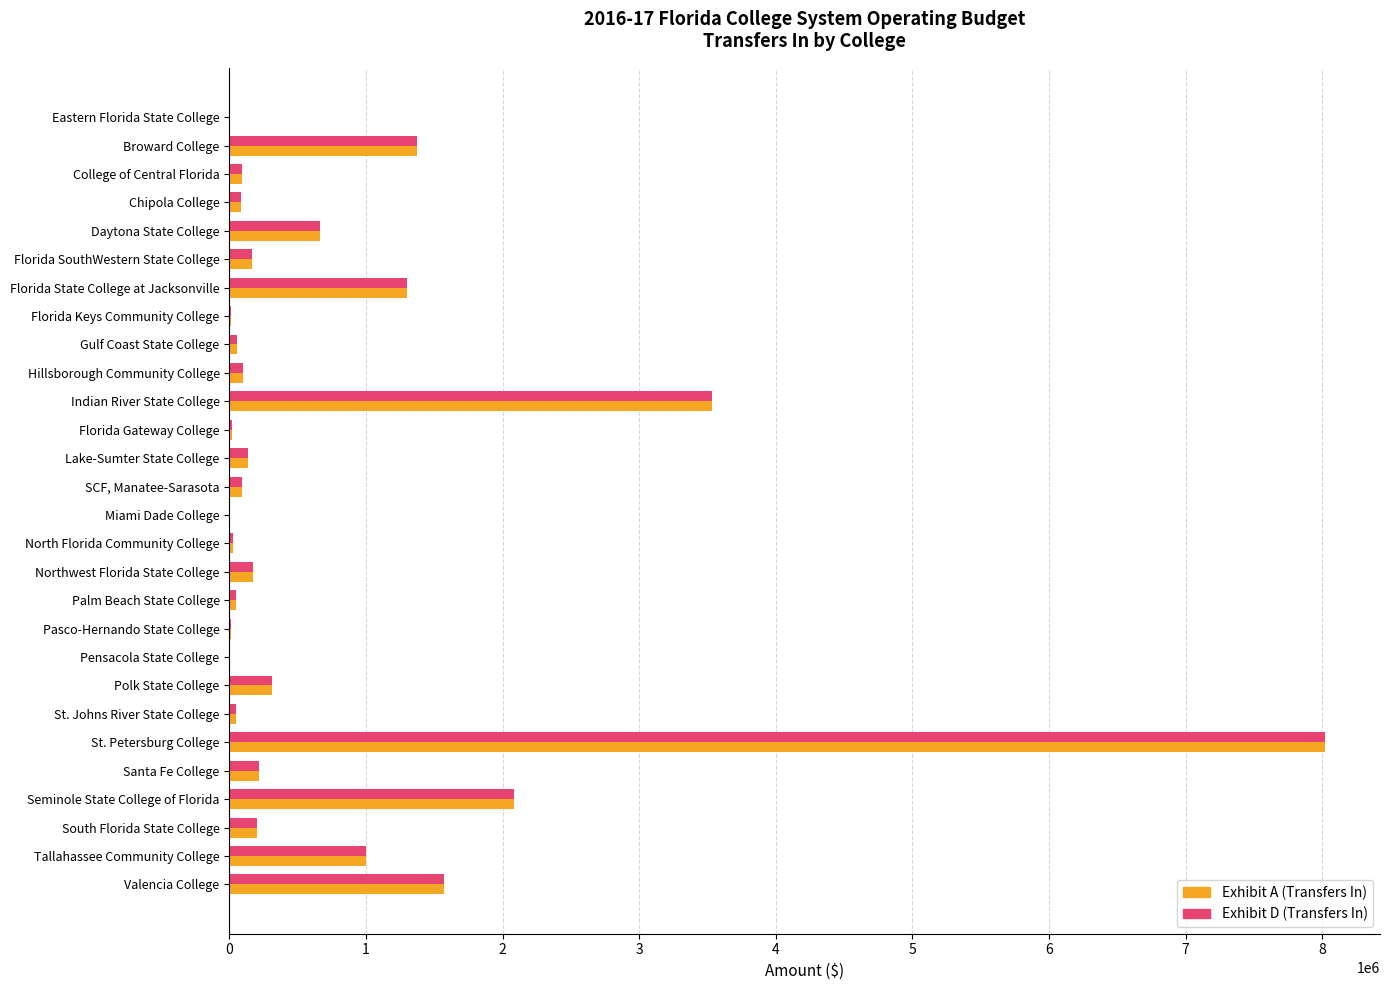

How many categories are shown in the chart?

28